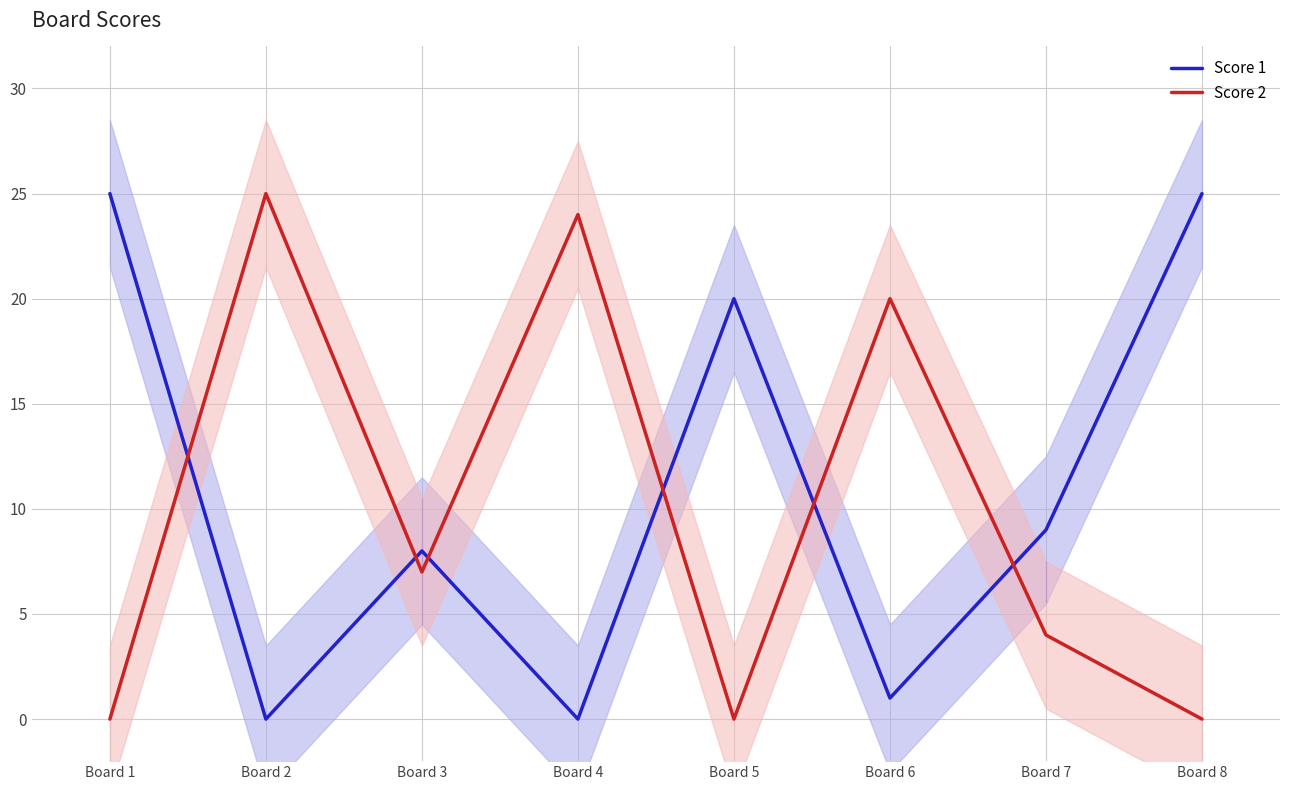

The value of Score 1 at Board 5 is 20. True or false?

True